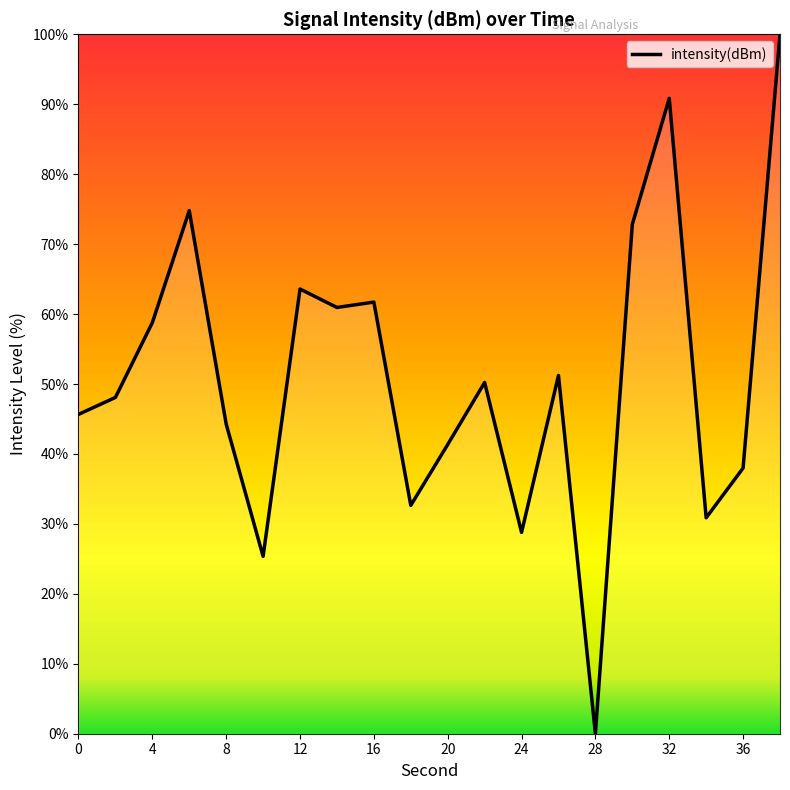

Is this an area chart (filled region under the line)?

No